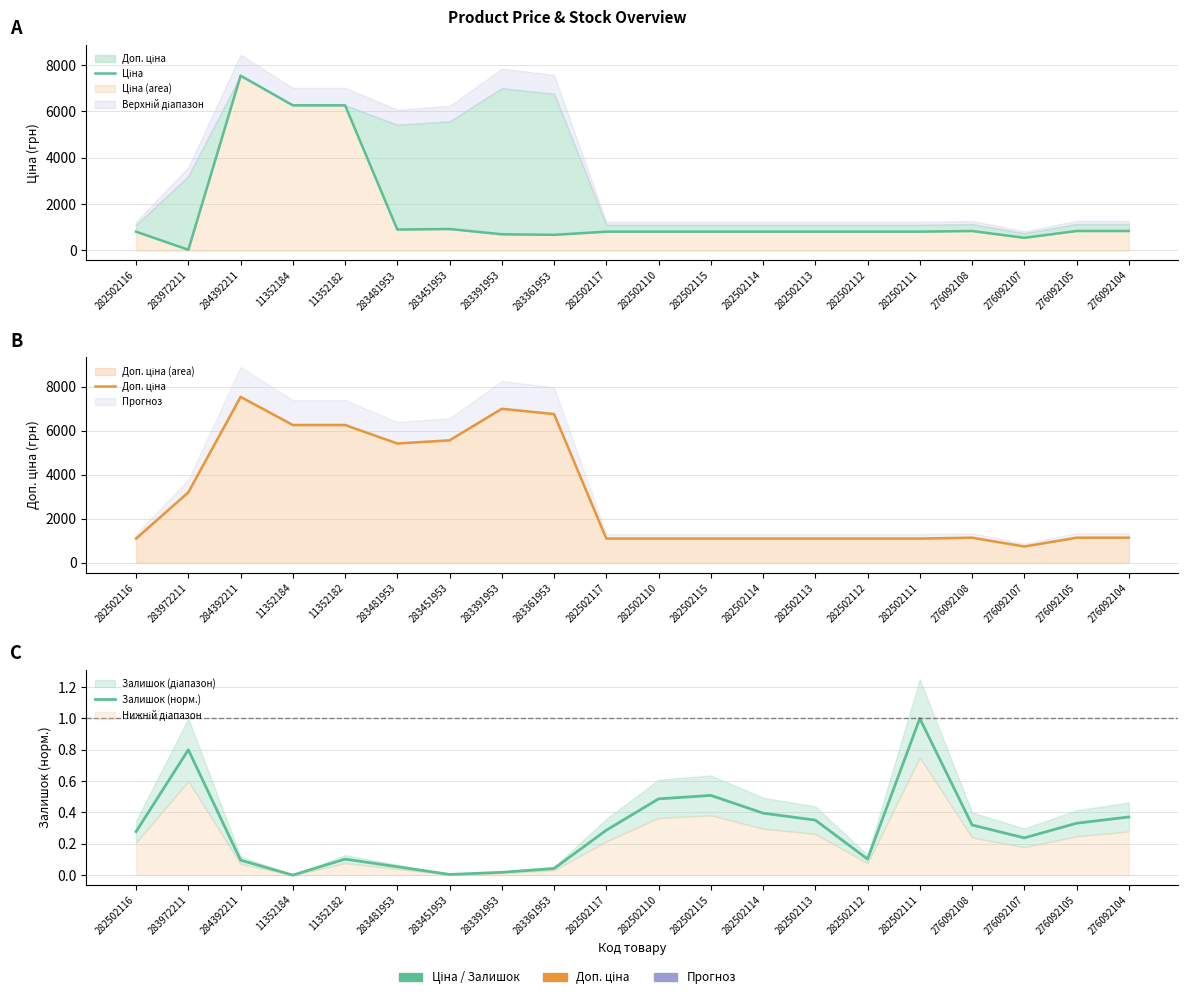

Is it true that Доп. ціна equals 742.0 at 276092107?

True